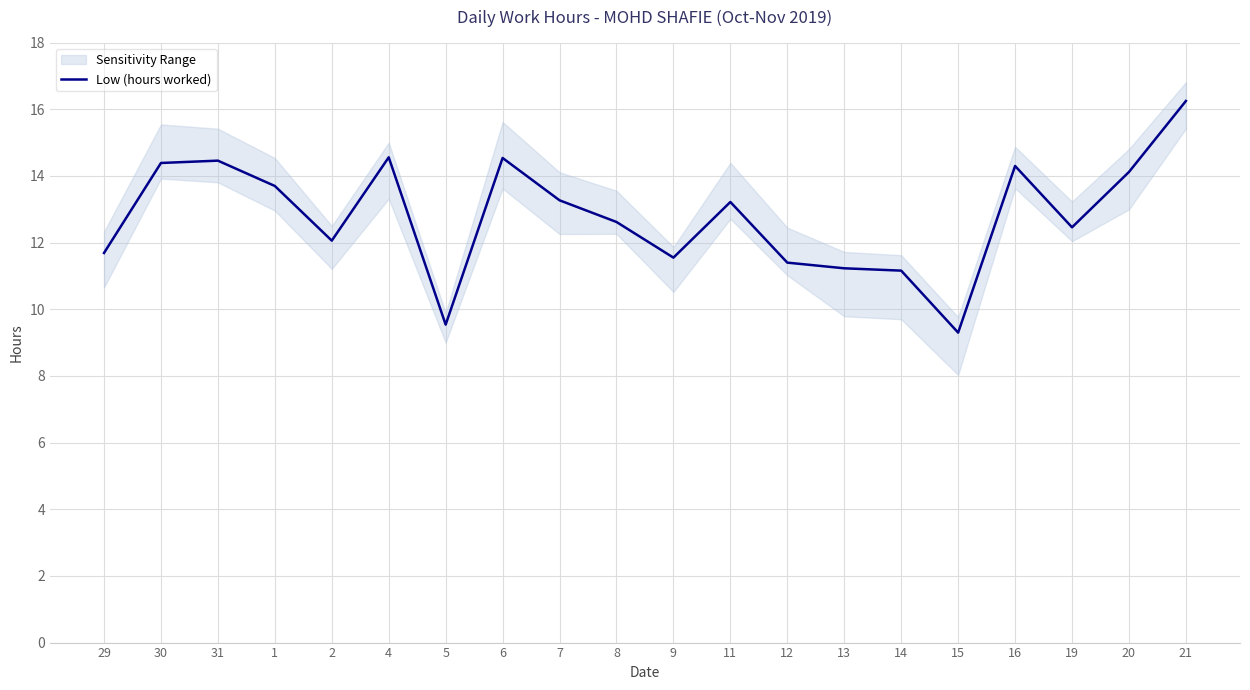

What is the sum of the values at 20 and 9?

25.7